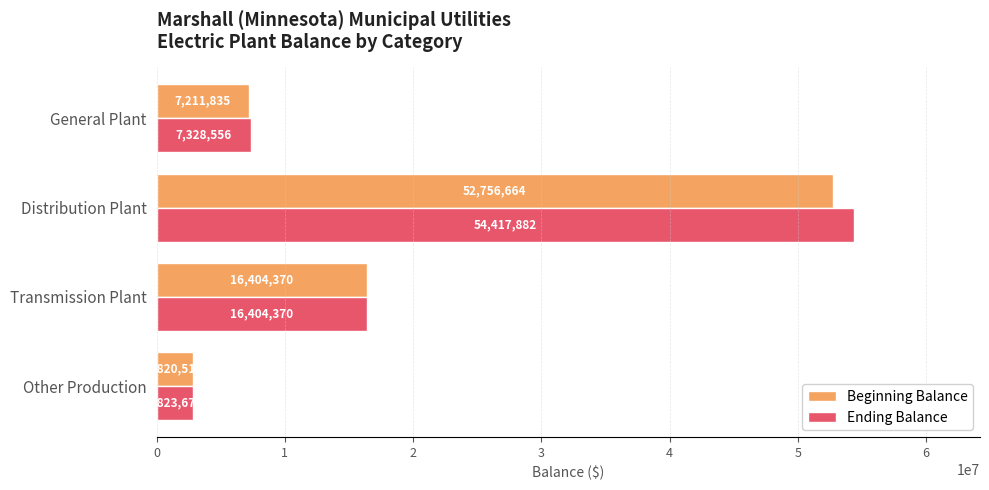

How many data points in Beginning Balance are less than 16404370?

2